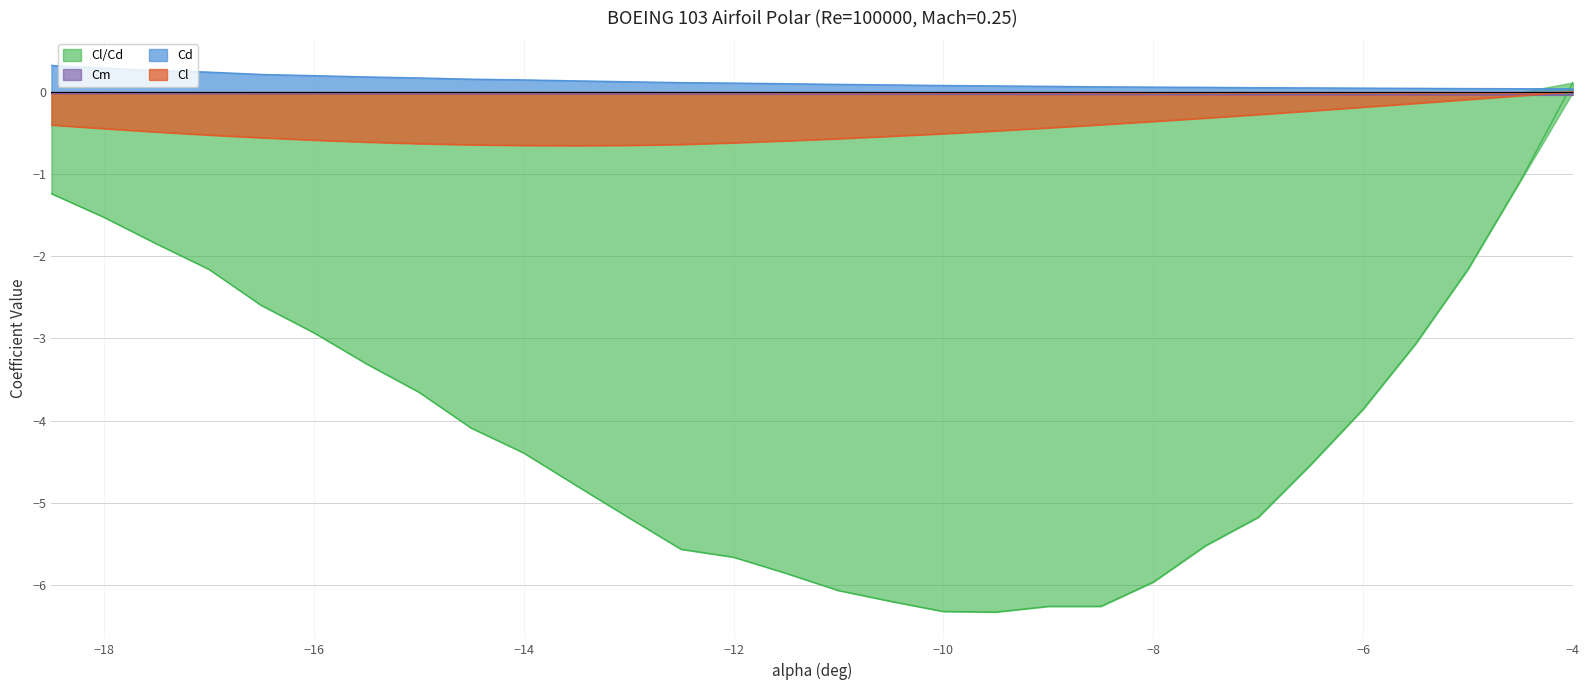

Which has a higher value, -11.5 or -16.5?

-16.5